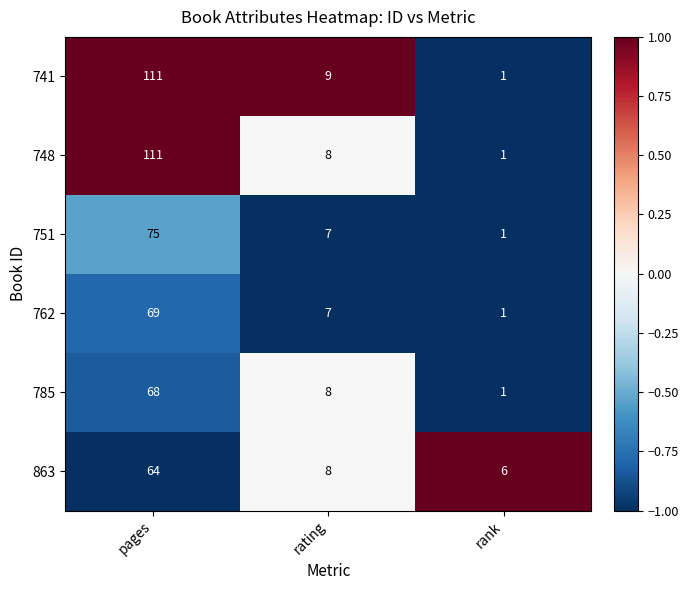

What is the difference between the highest and lowest values at pages?

47